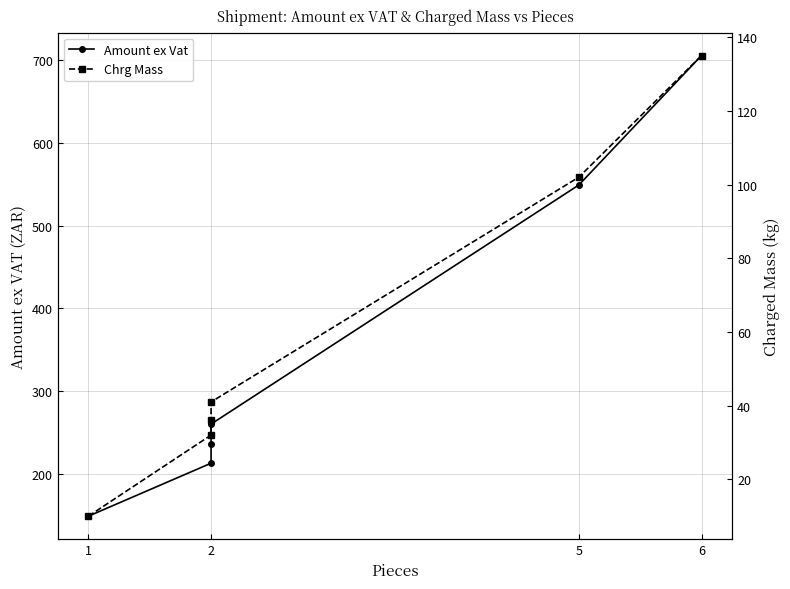

True or false: Amount ex Vat has more than 0 points higher than both neighbors.

False